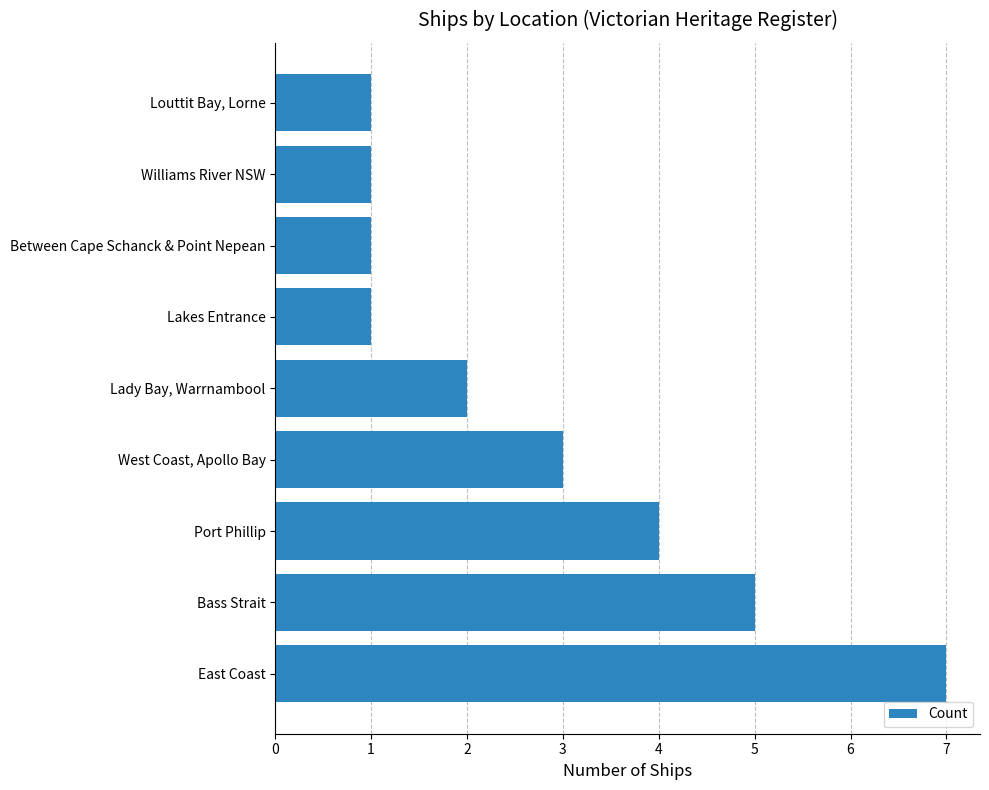

What is the difference between the second highest and minimum values?

4